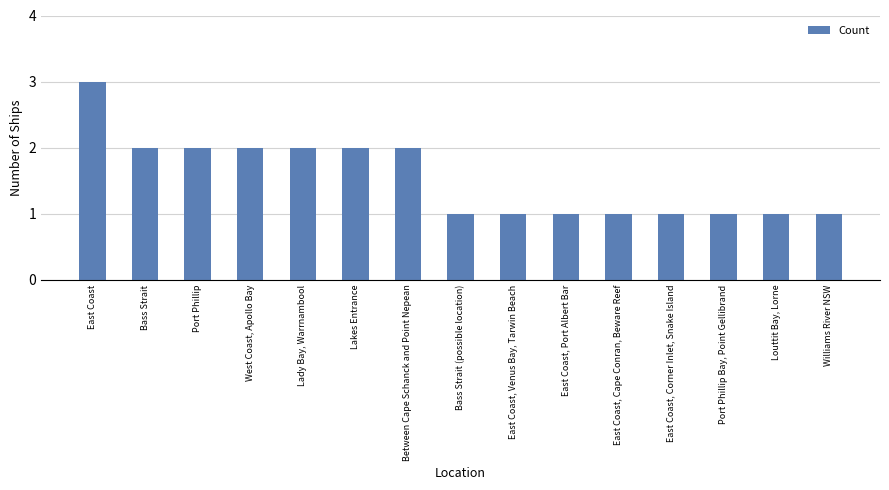

Are the bars horizontal?

No